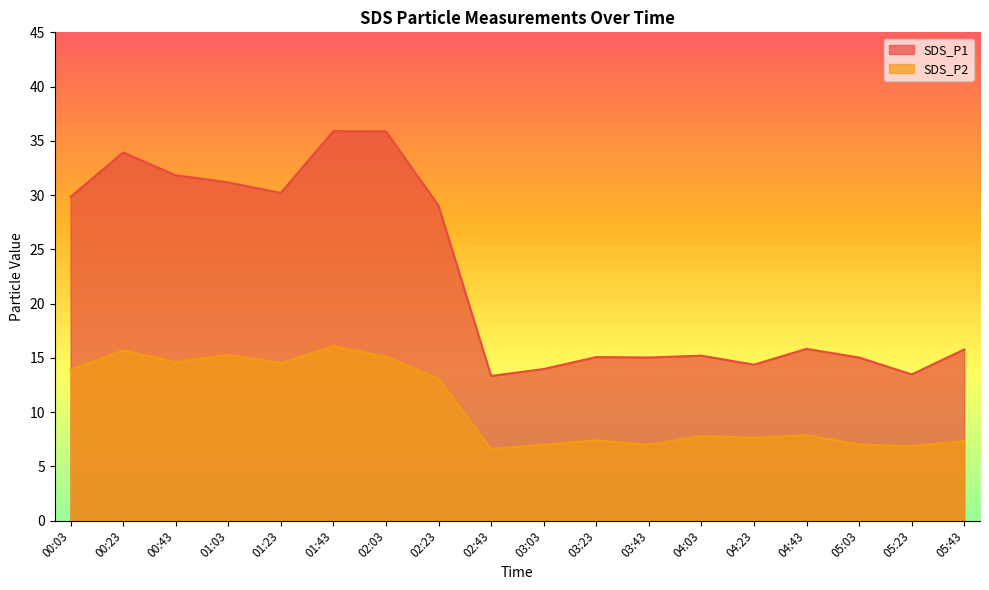

What is the difference between the maximum and minimum values in the SDS_P2 series?

9.5